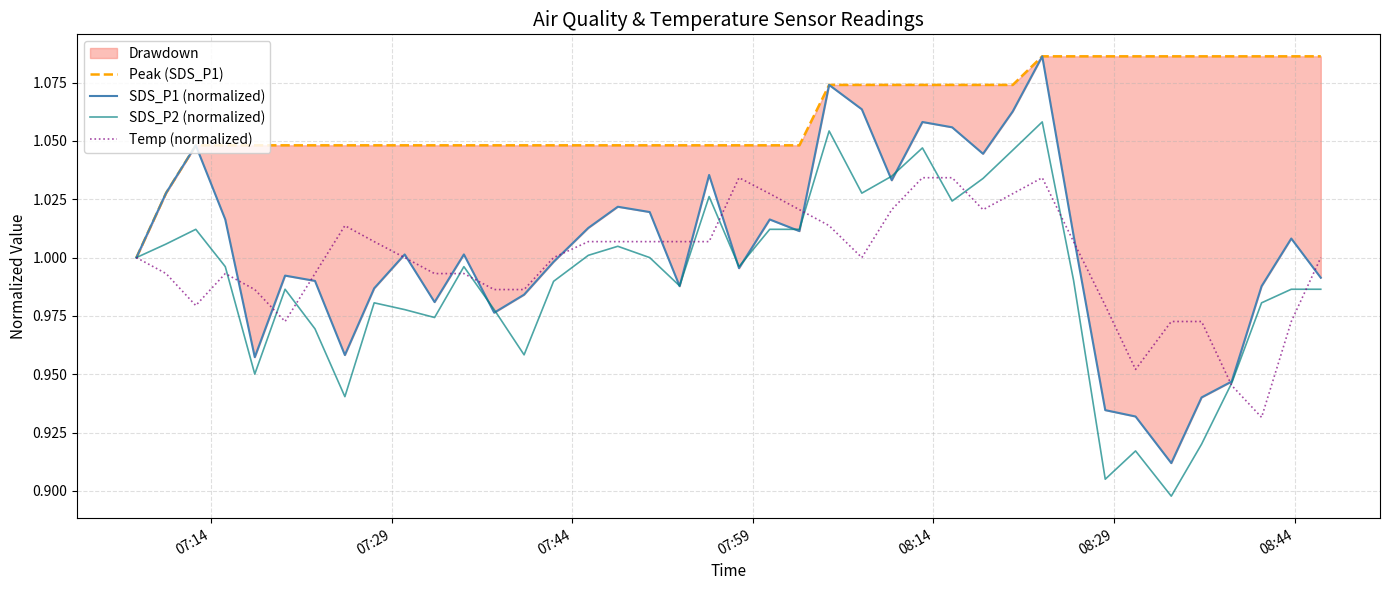

How many categories are shown in the chart?

40